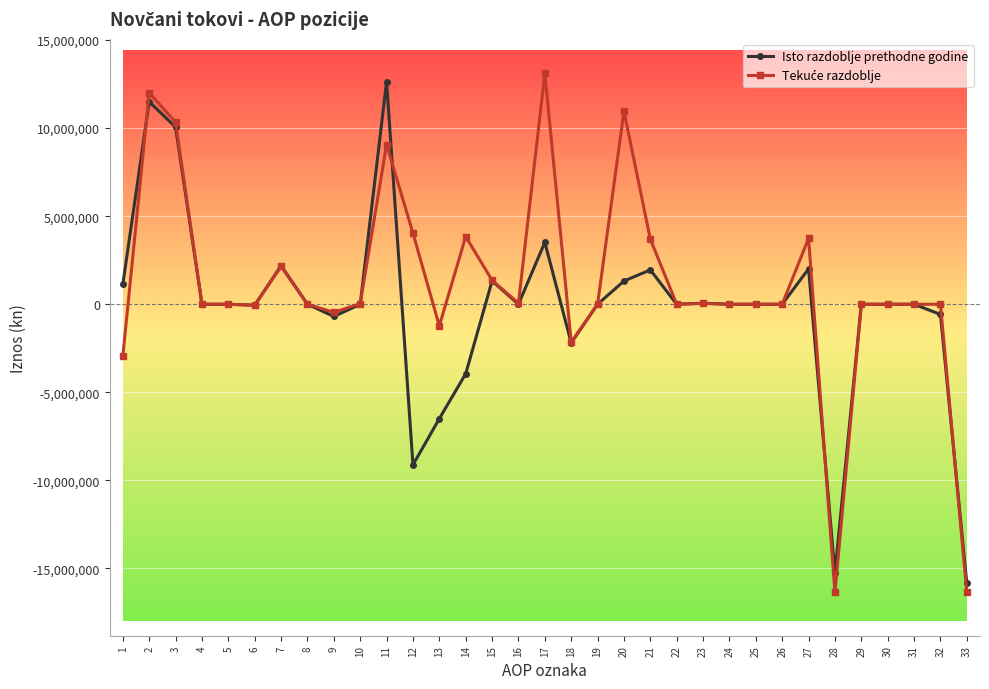

What is the smallest value displayed?

-16364481